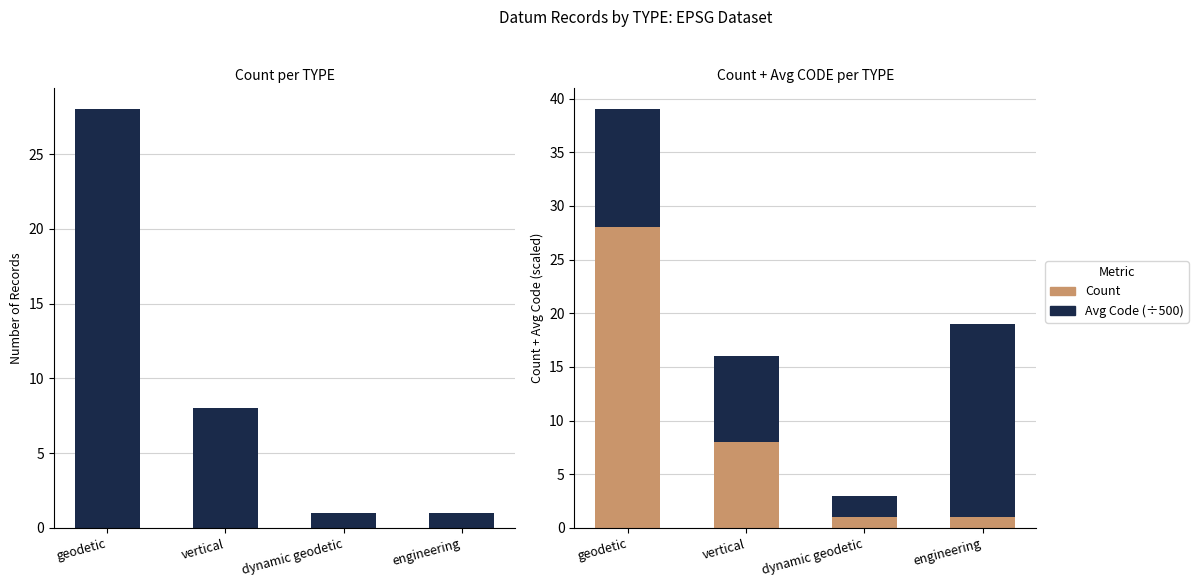

What is the sum of the Count values at geodetic and vertical?

36